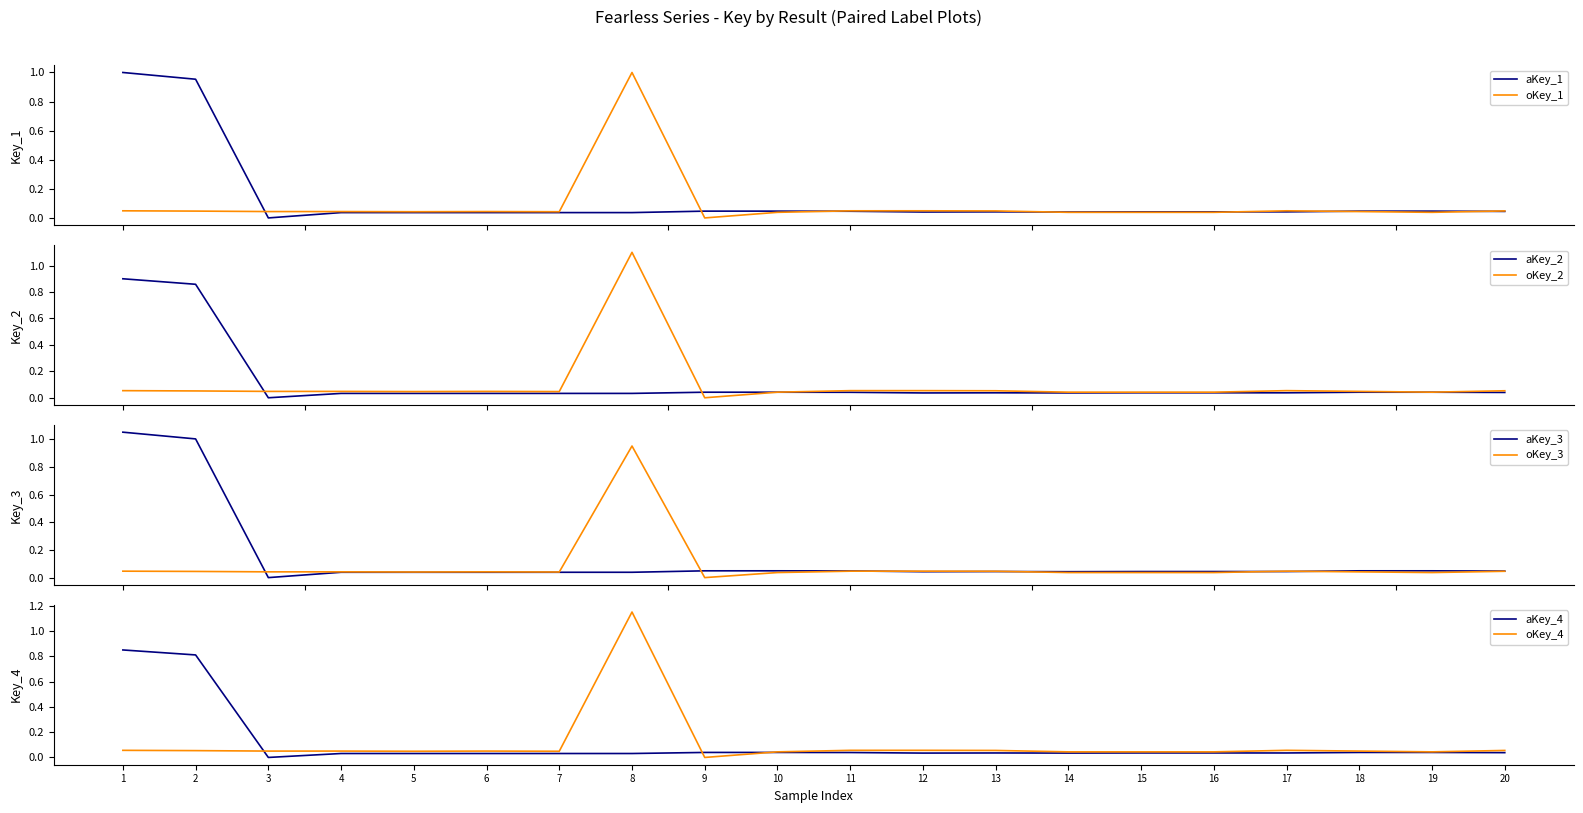

At which label does oKey_4 reach its minimum?

9